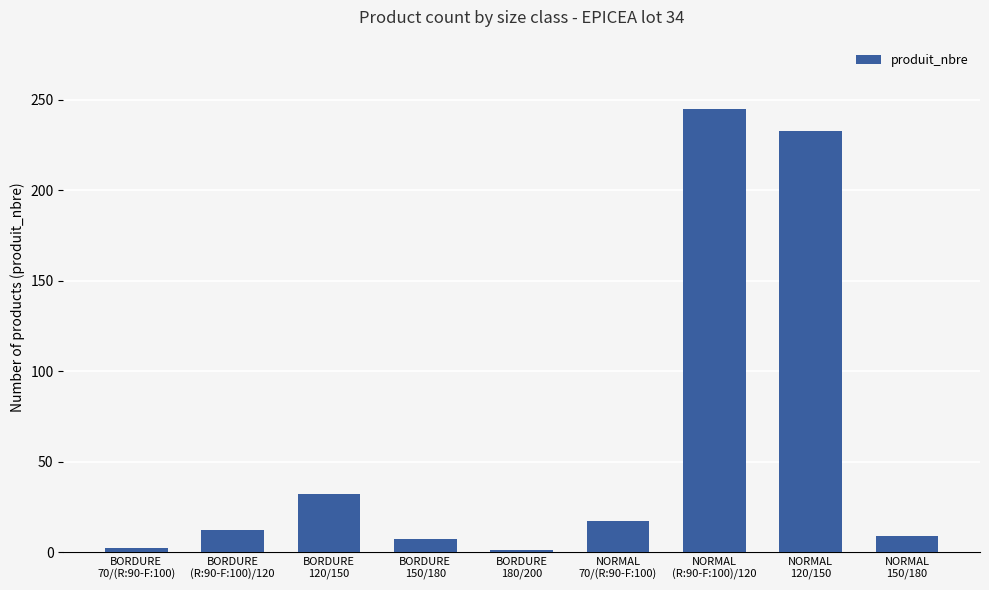

What is the greatest value displayed?

245